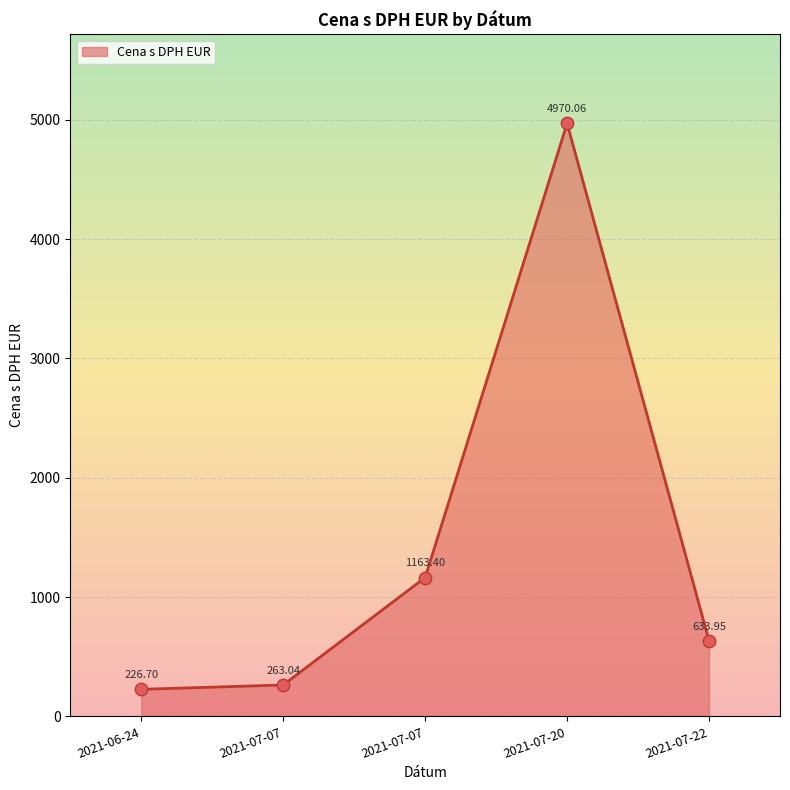

Between 2021-06-24 and 2021-07-07, which is larger?

2021-07-07